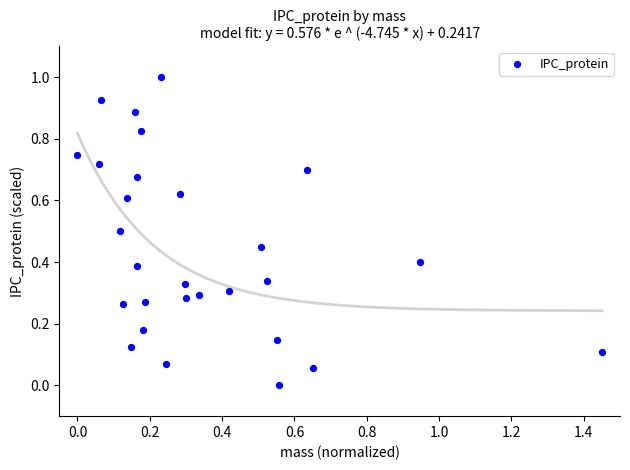

What is the range of Y values (max minus min)?

1.0